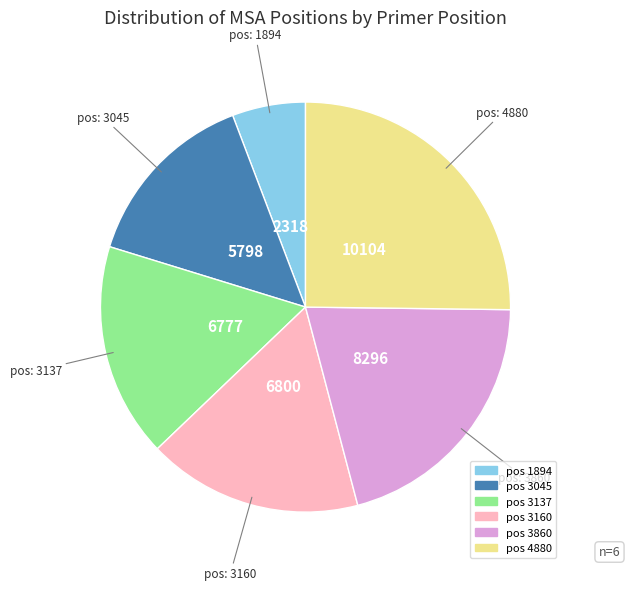

Is there a majority slice in this chart?

No